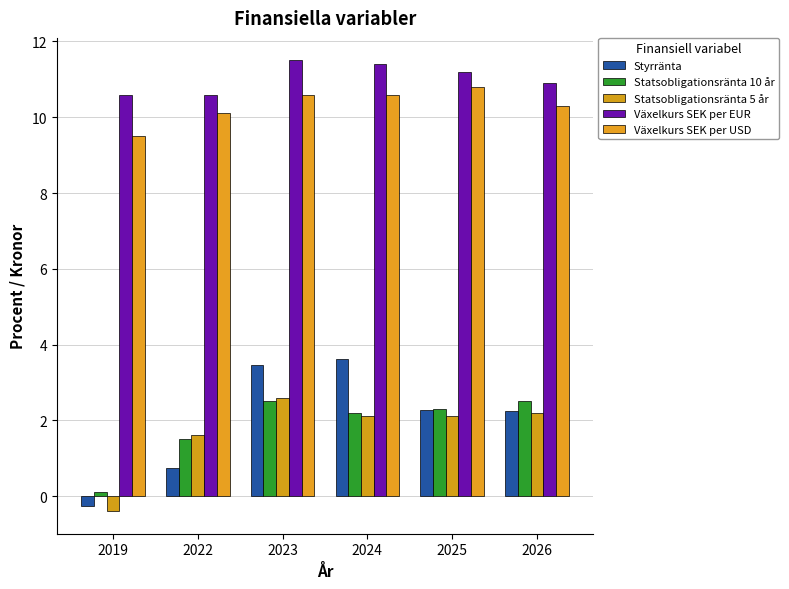

At how many categories does at least one series exceed 11?

3